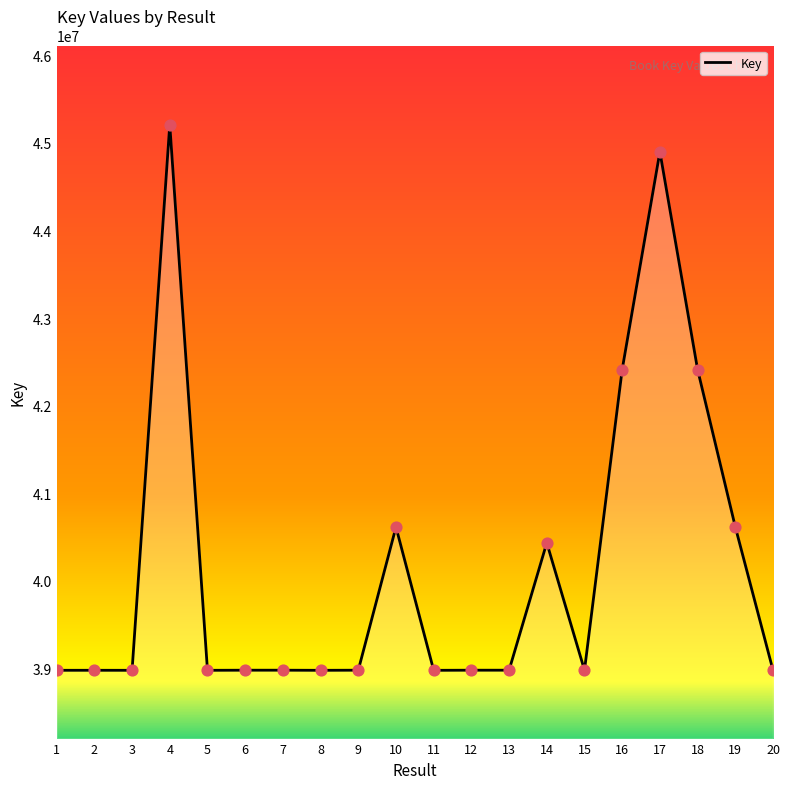

What is the change in value from 17 to 19?

-4283765